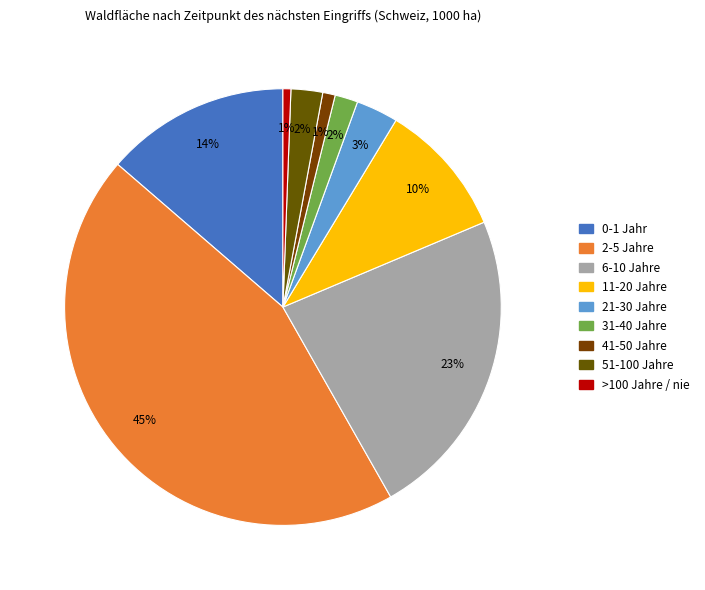

How many segments does this pie chart have?

9